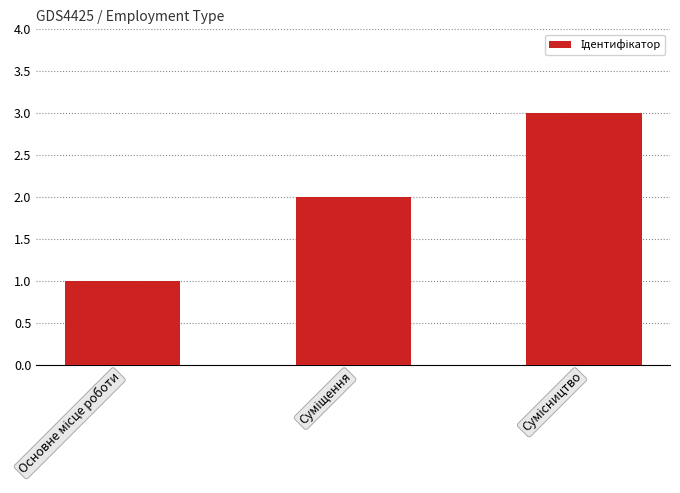

How many values are between 1 and 3?

3